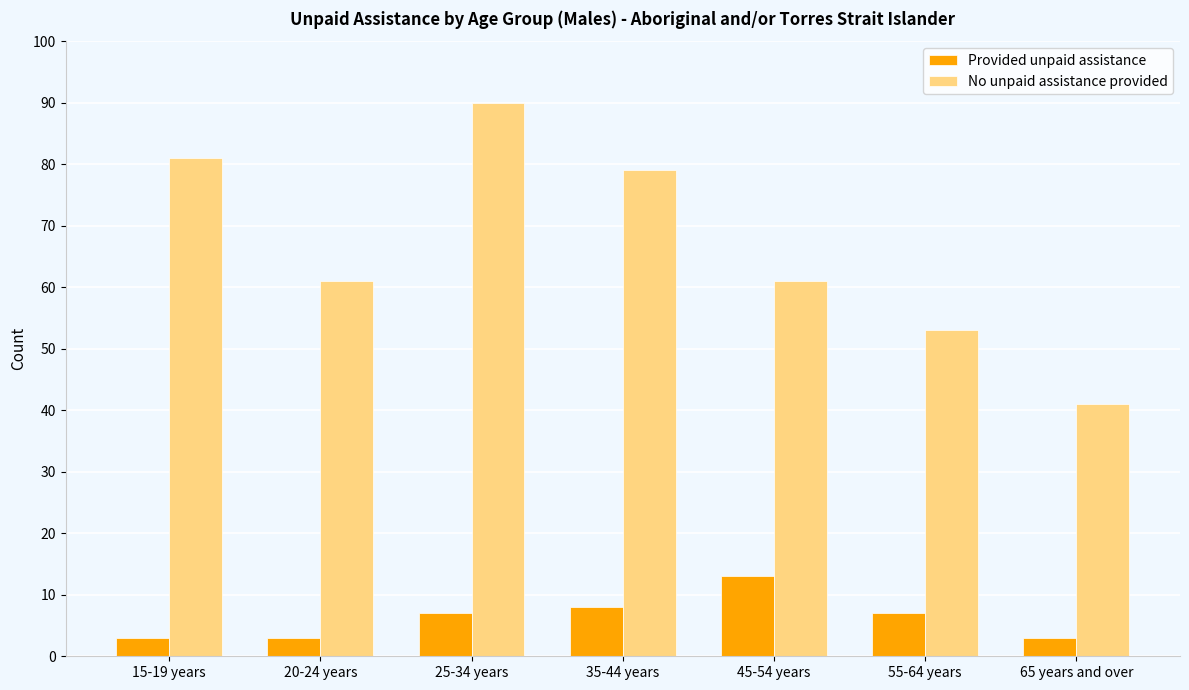

What is the value of the Provided unpaid assistance bar at the 2nd from the left?

3